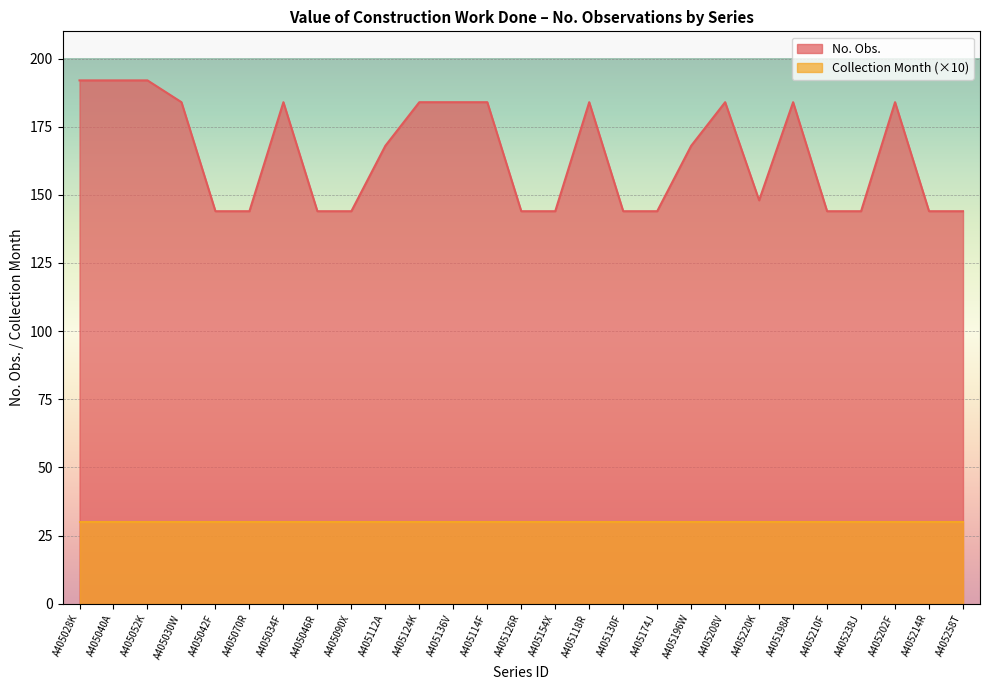

How many interior local peaks (higher than both neighbors) does the data have?

5